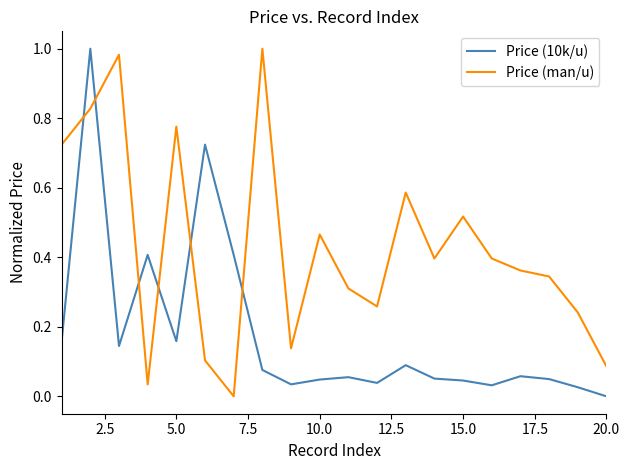

How many interior local peaks does the Price (man/u) series have?

6